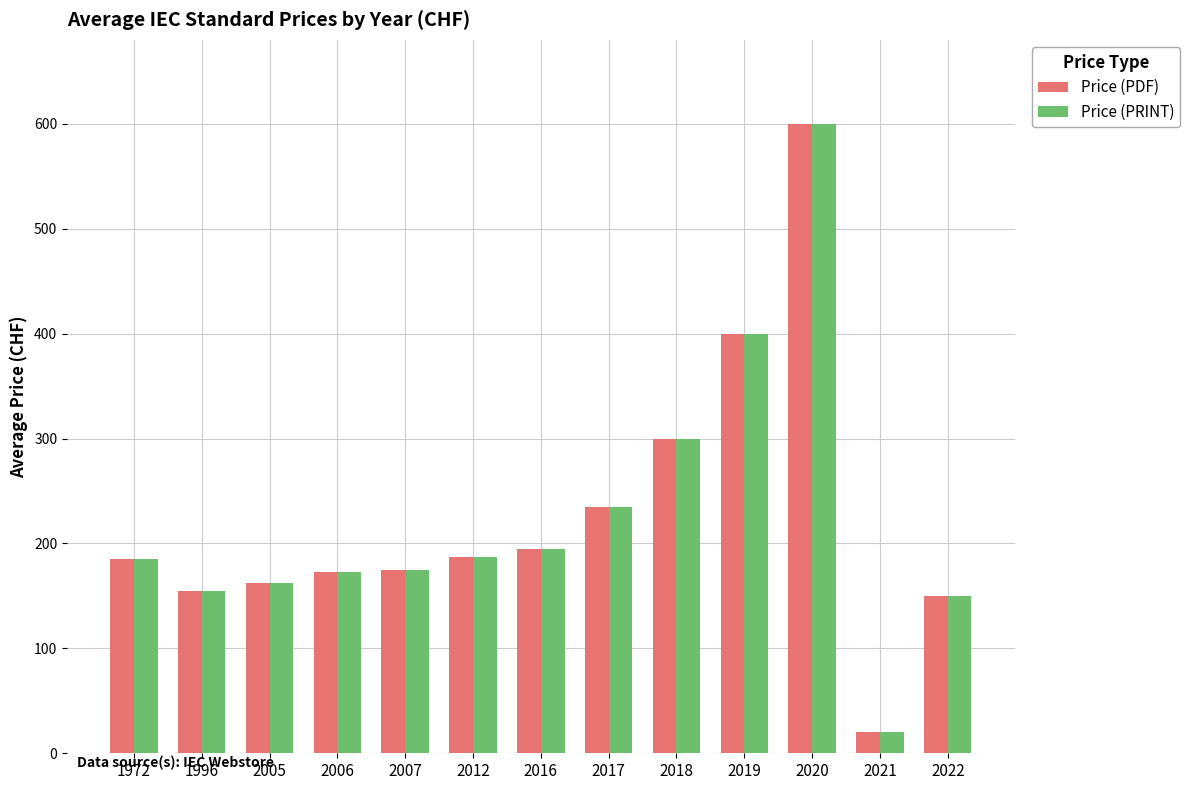

Where is Price (PRINT) nearest to the value 310?

2018